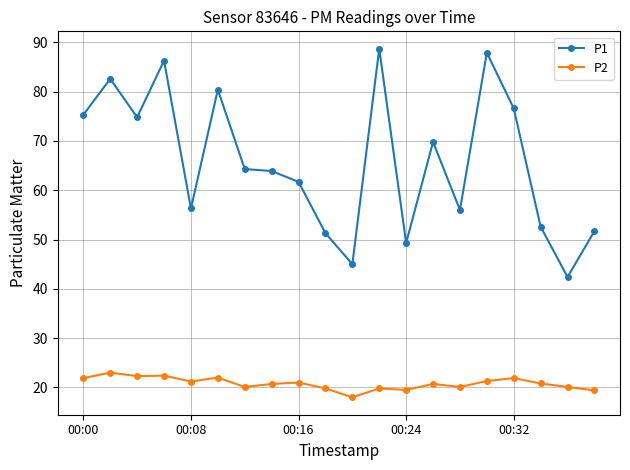

Which series has the largest range (max minus min)?

P1